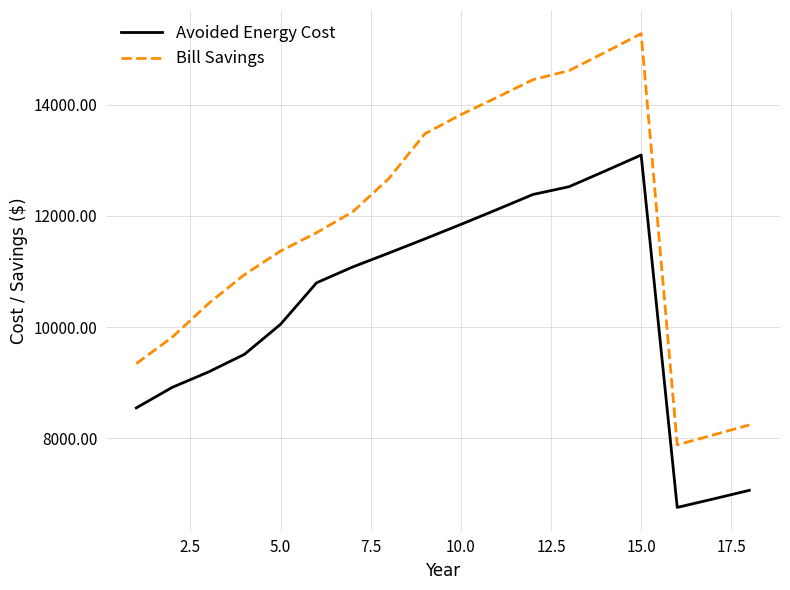

What is the greatest value displayed?

15277.8